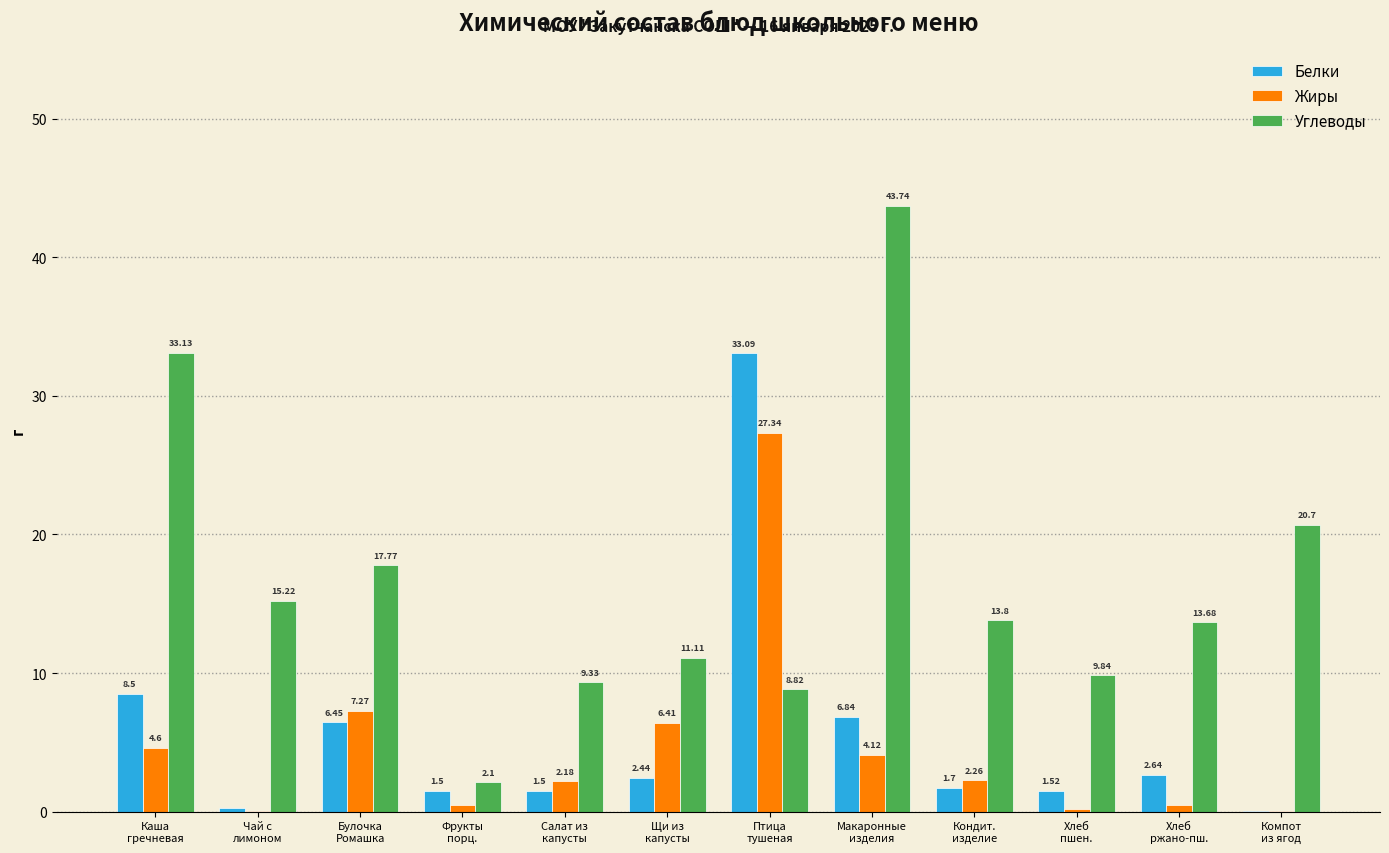

Which series has the largest total across all categories?

Углеводы